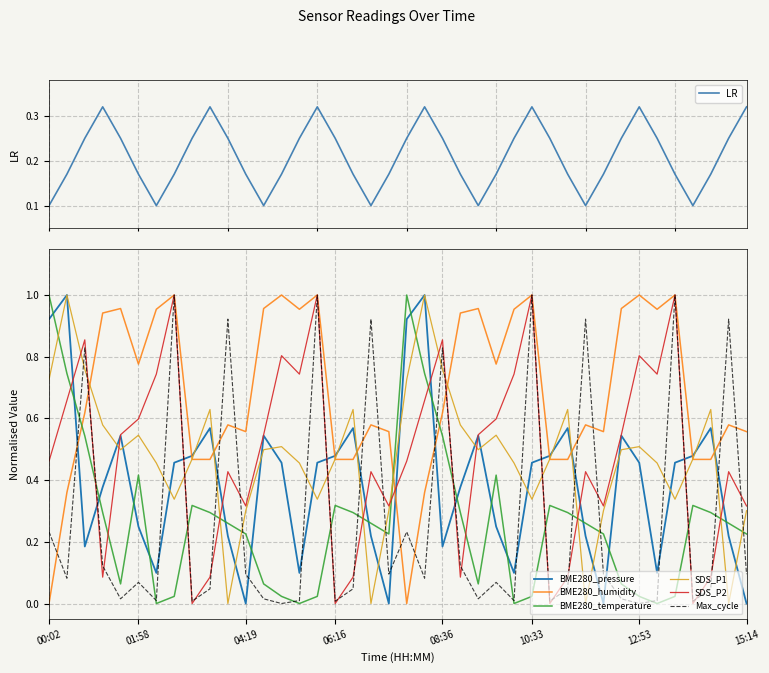

Which has a higher value, 07:26 or 12:30?

12:30